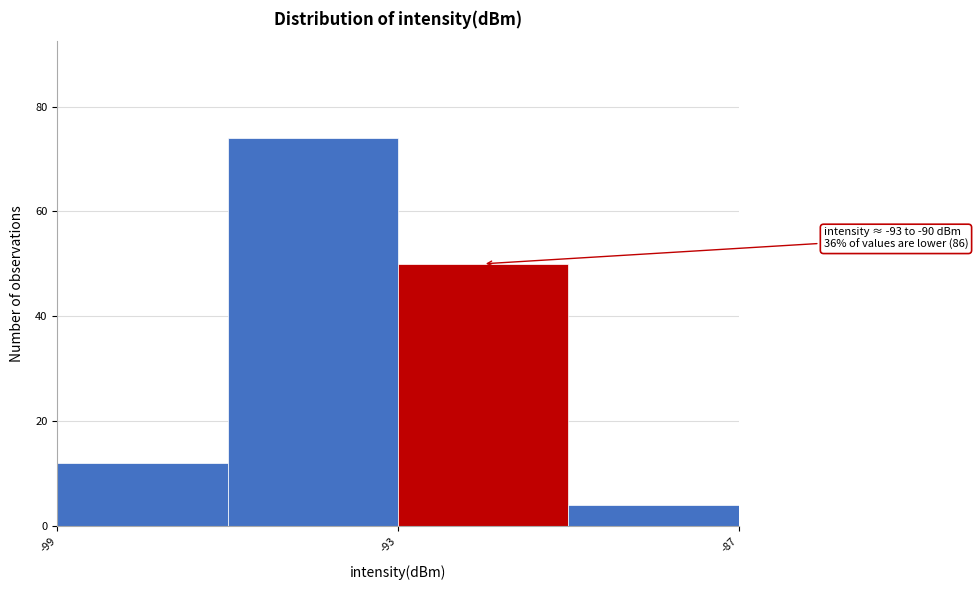

Around what value on the x-axis is the tallest bar? Give the approximate position of its centre, as read against the axis.

-94